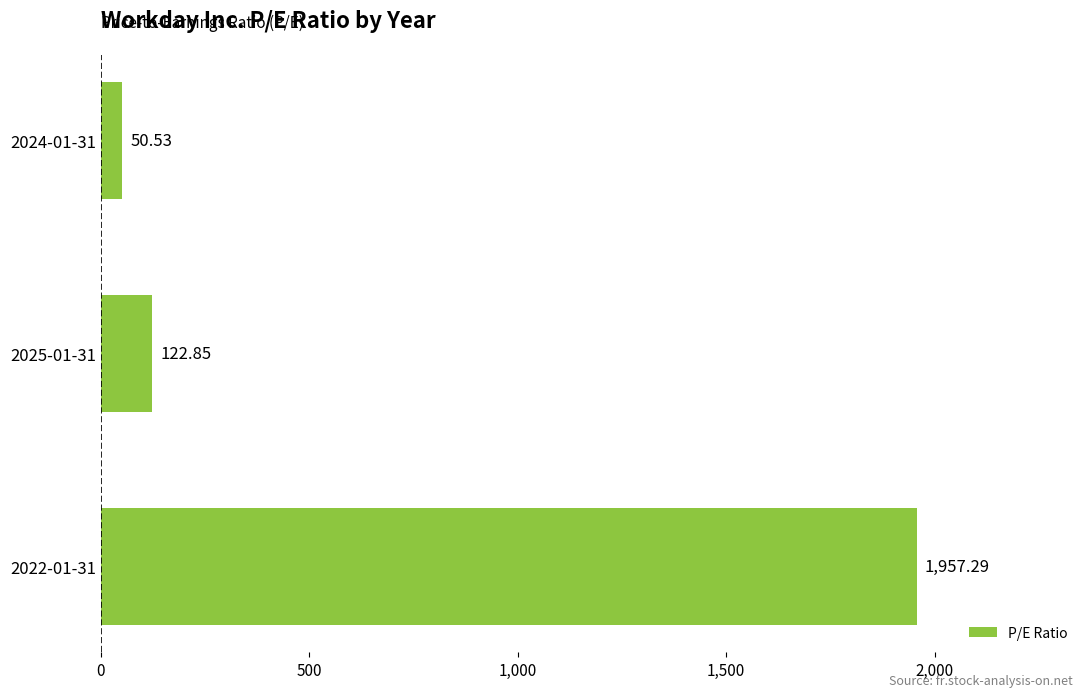

List the labels in order of value, largest first.

2022-01-31, 2025-01-31, 2024-01-31